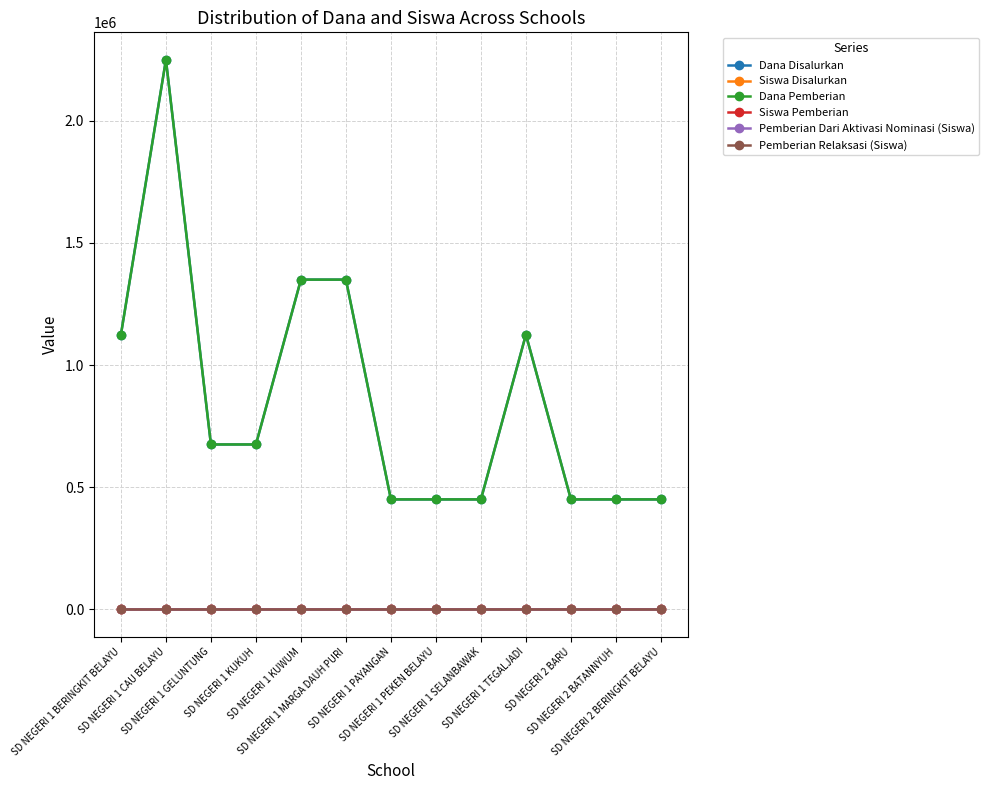

Count the Dana Pemberian values in the range 450000 to 1125000.

10